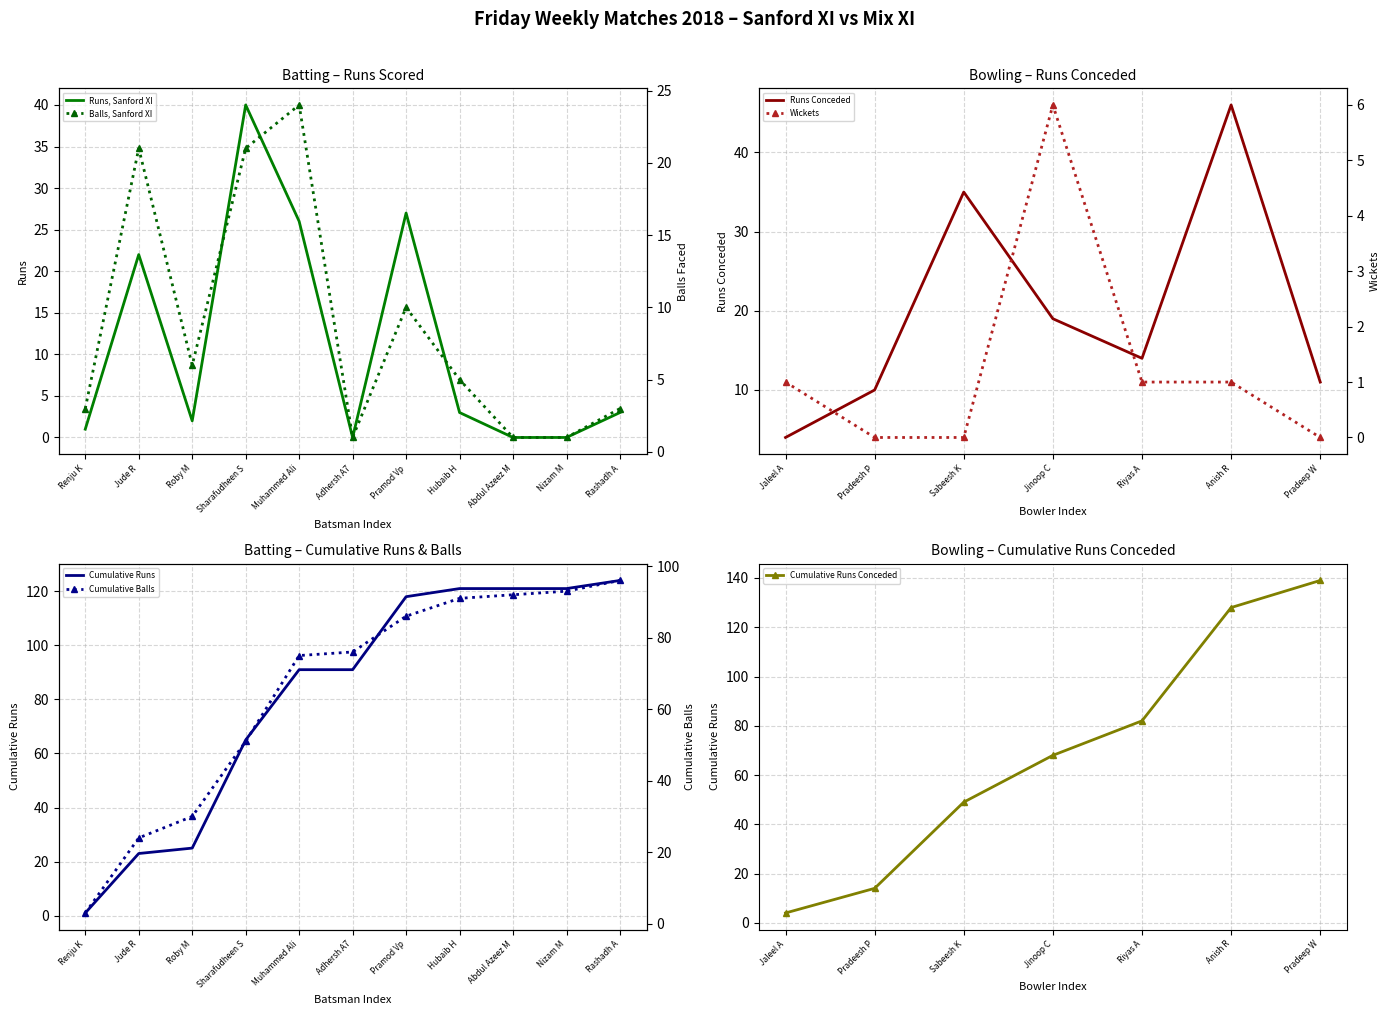

The value of Sanford XI Runs at Hubaib H is 3. True or false?

True